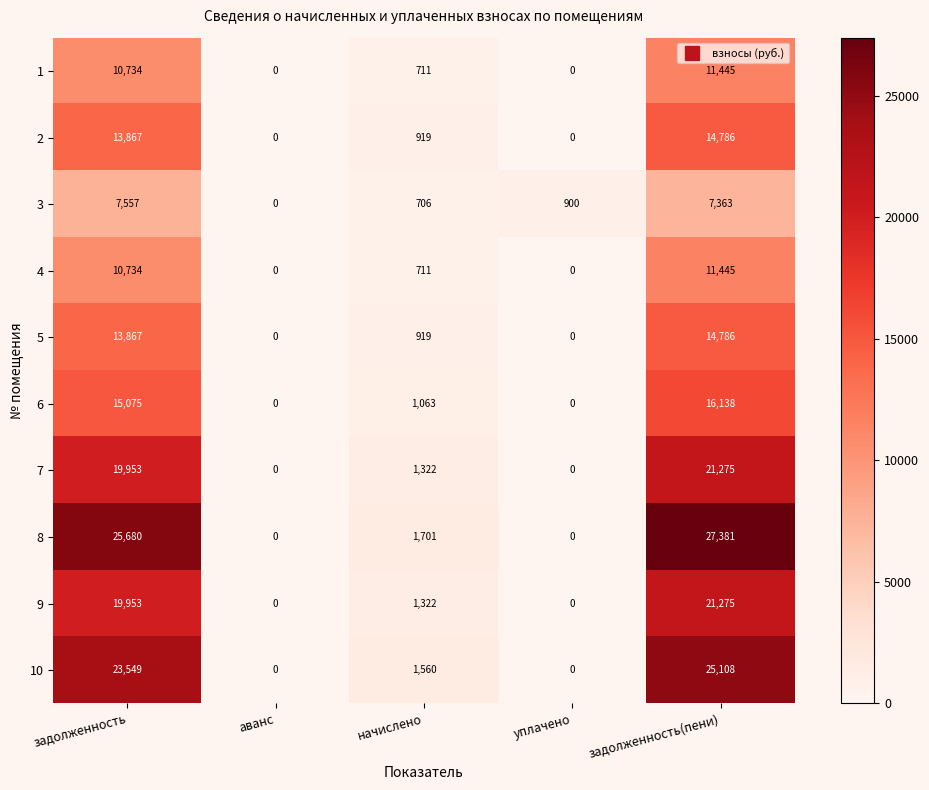

Rank the categories by 3 value from highest to lowest.

задолженность, задолженность(пени), уплачено, начислено, аванс